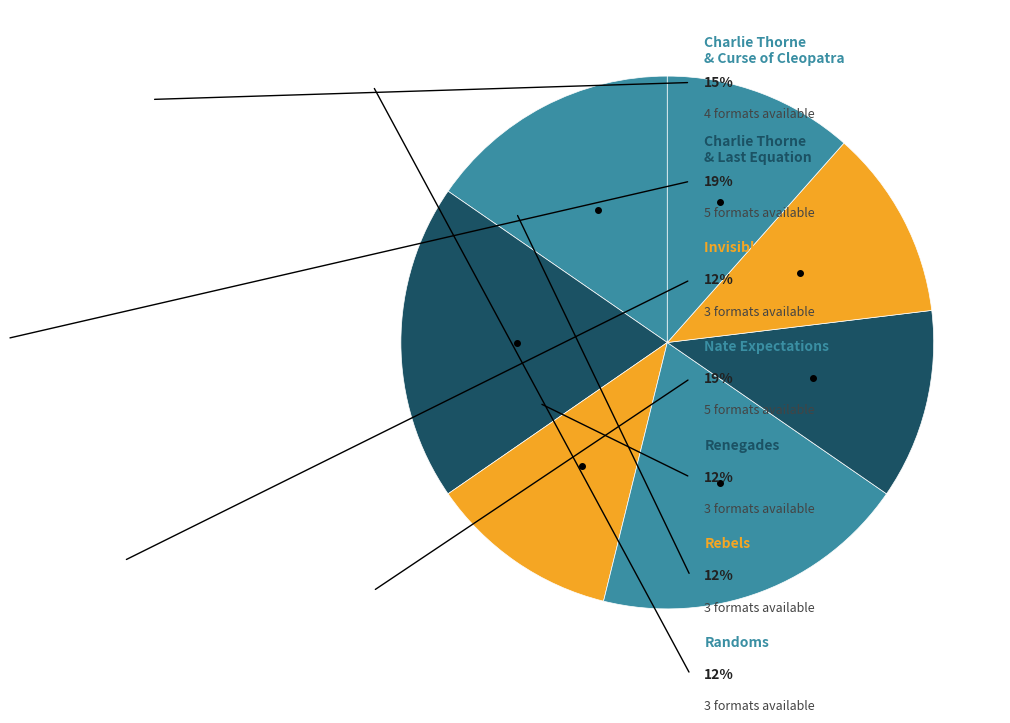

How many segments does this pie chart have?

7